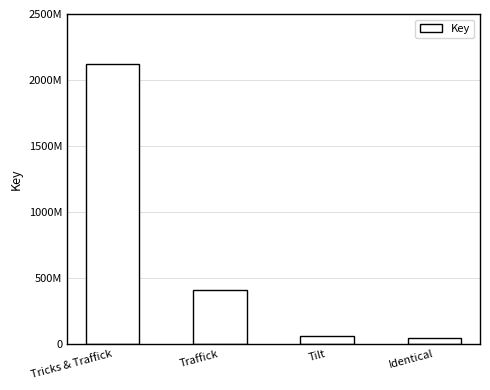

Rank the categories by value from lowest to highest.

Identical, Tilt, Traffick, Tricks & Traffick